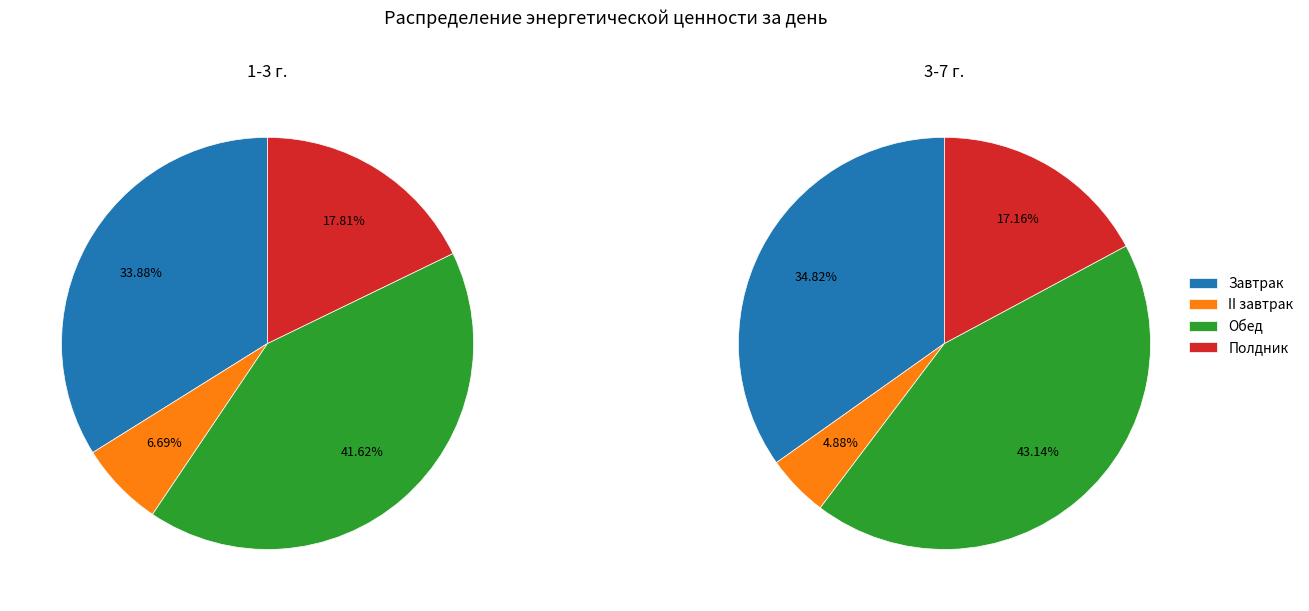

What portion of the pie excludes Завтрак?

66.1%